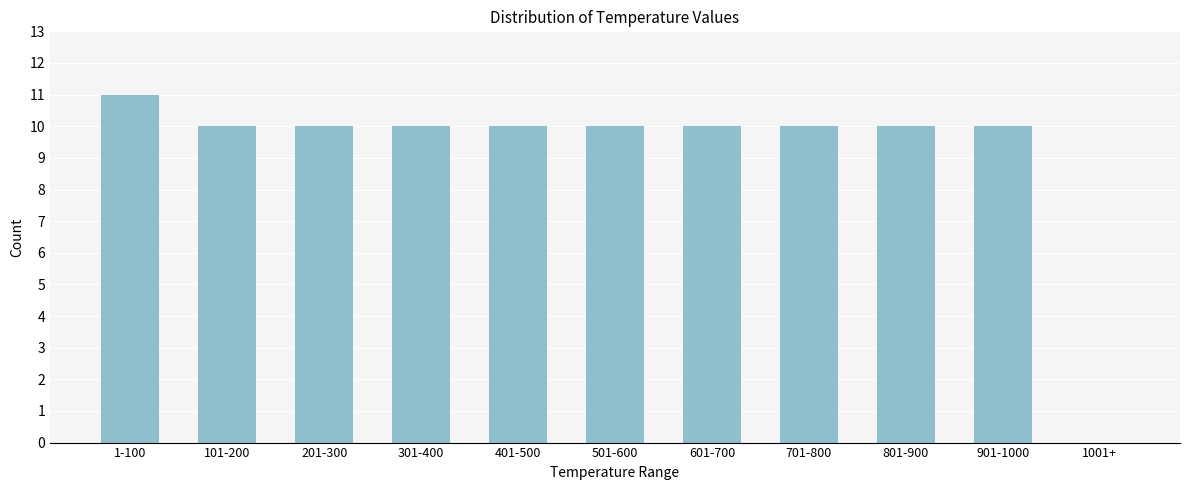

Reading left to right, transcribe all the data shown in this chart.

1-100=11	101-200=10	201-300=10	301-400=10	401-500=10	501-600=10	601-700=10	701-800=10	801-900=10	901-1000=10	1001+=0